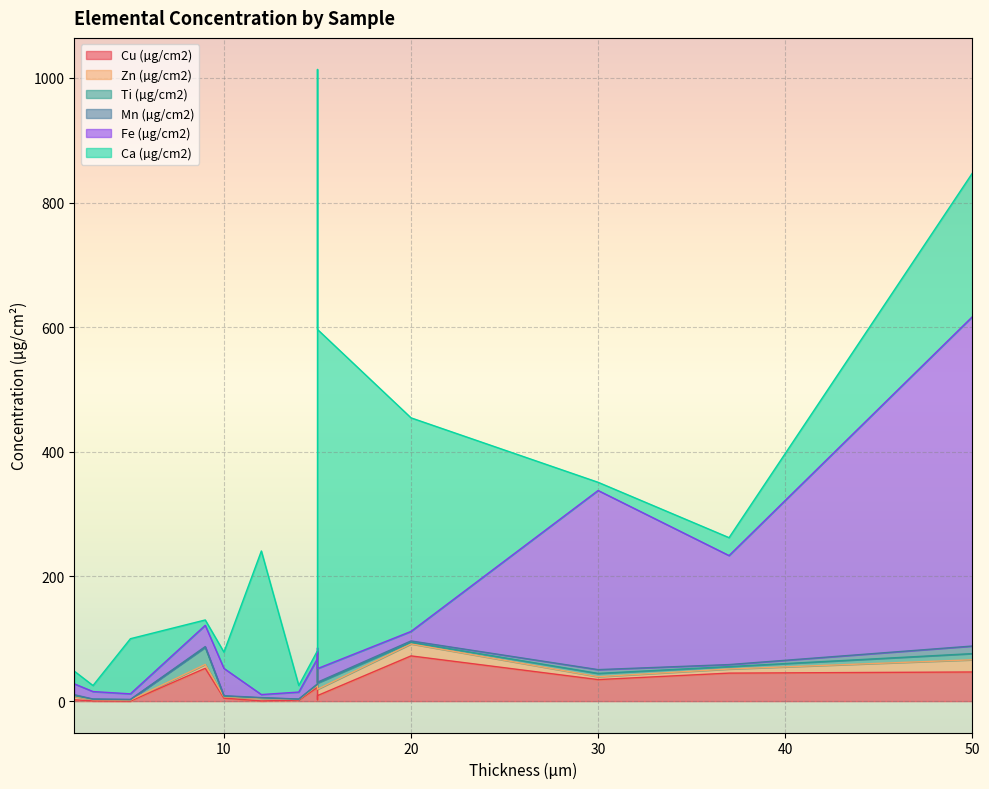

What are all the series names shown in the legend?

Cu (µg/cm2), Zn (µg/cm2), Ti (µg/cm2), Mn (µg/cm2), Fe (µg/cm2), Ca (µg/cm2)